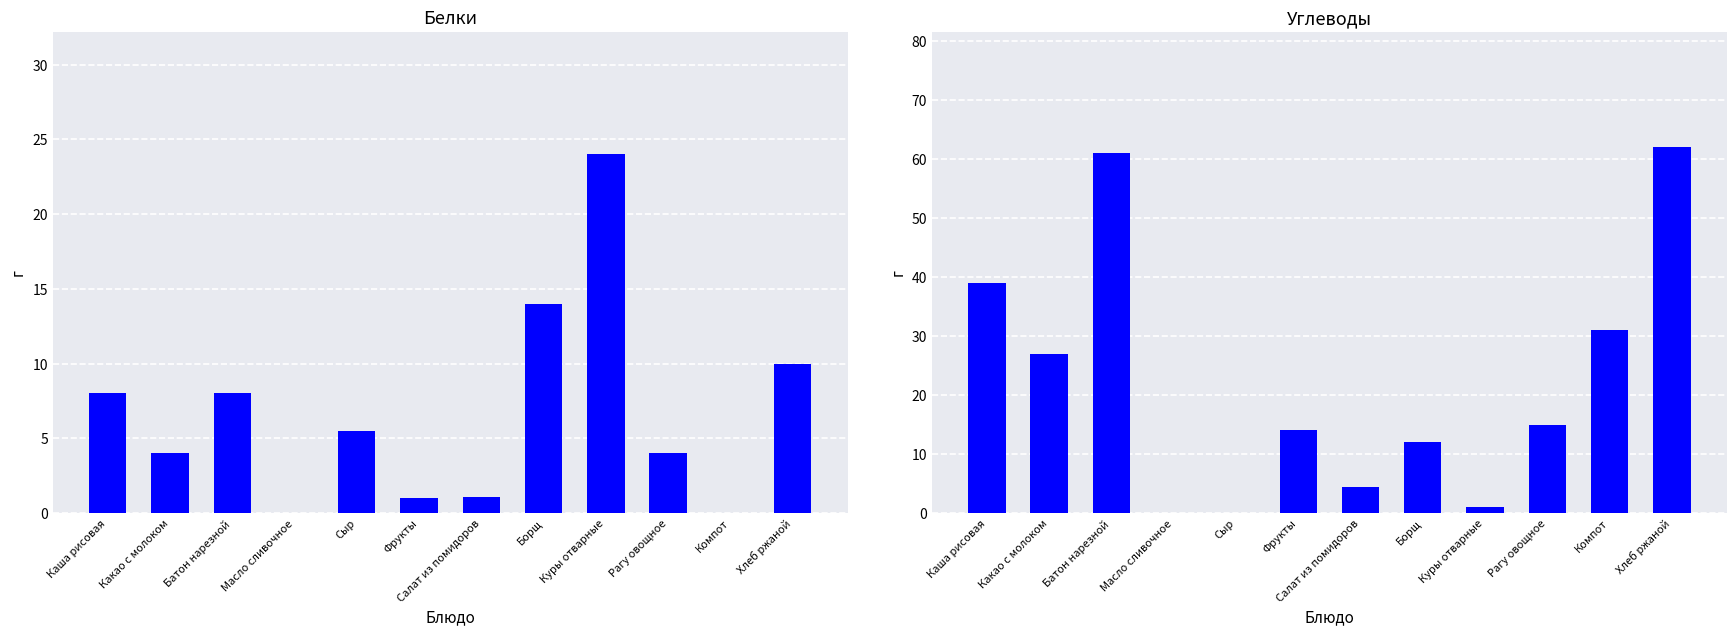

The value of Углеводы at Салат из помидоров is 4.4. True or false?

True